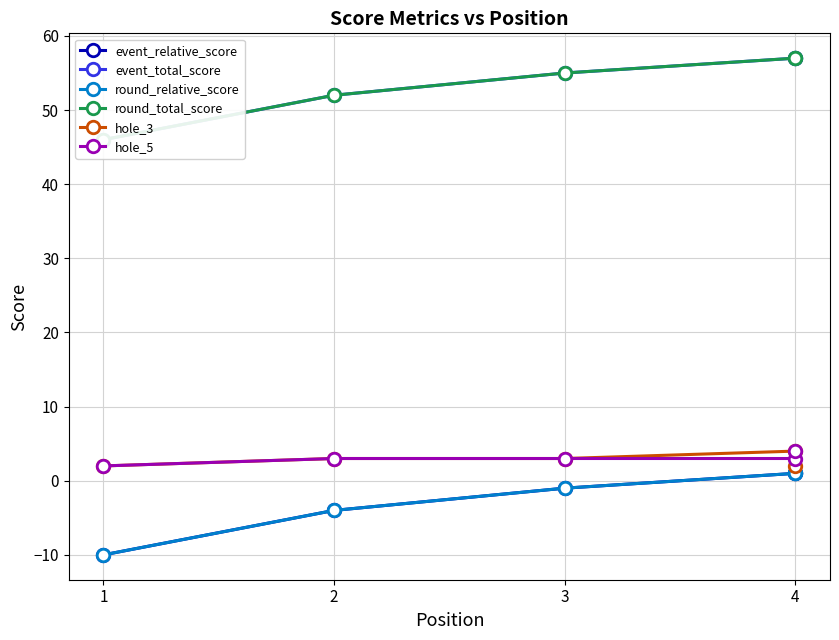

What is the value of the hole_3 point at the 4th from the left?

4